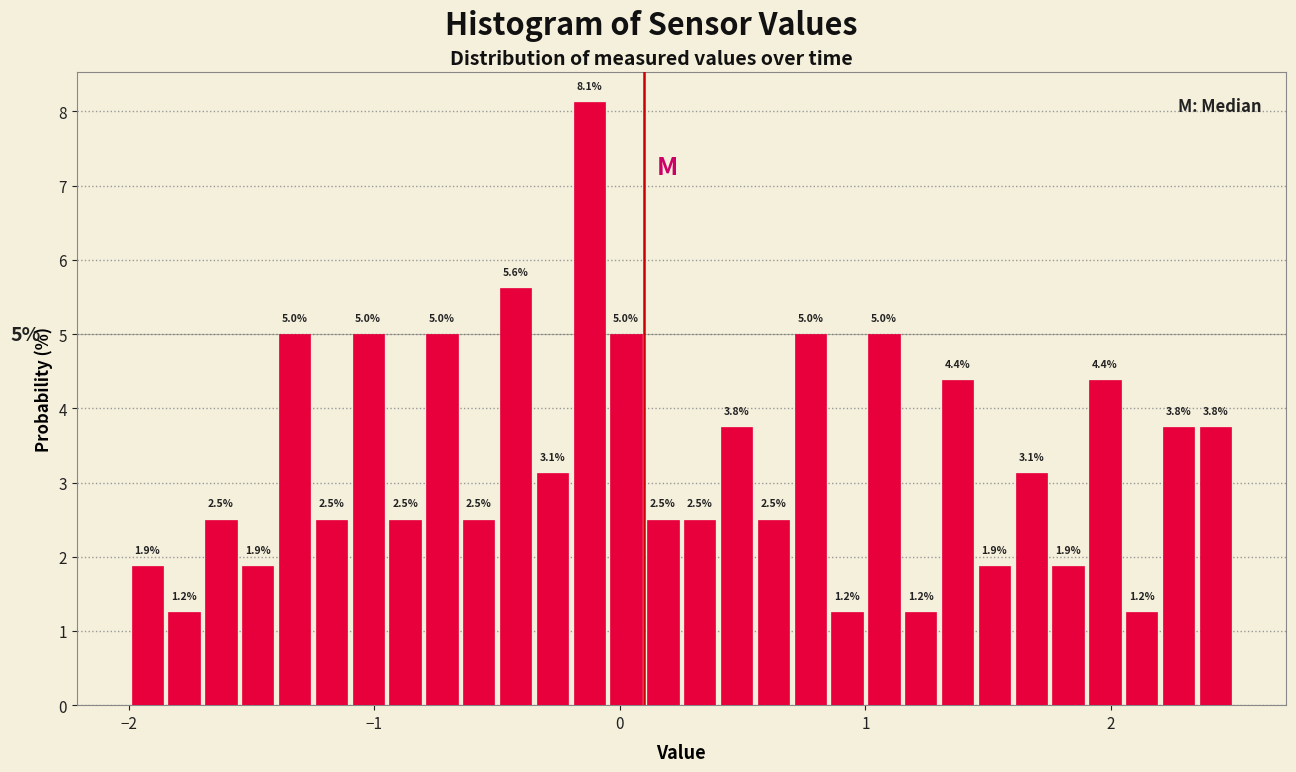

Around what value on the x-axis is the tallest bar? Give the approximate position of its centre, as read against the axis.

-0.1